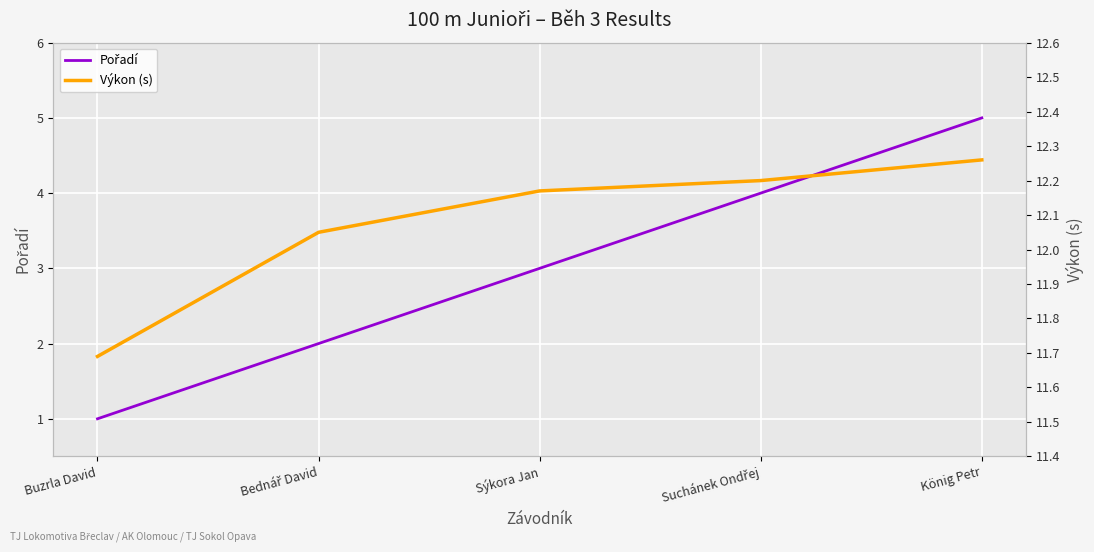

True or false: Pořadí has a value of 2.2 at Suchánek Ondřej.

False